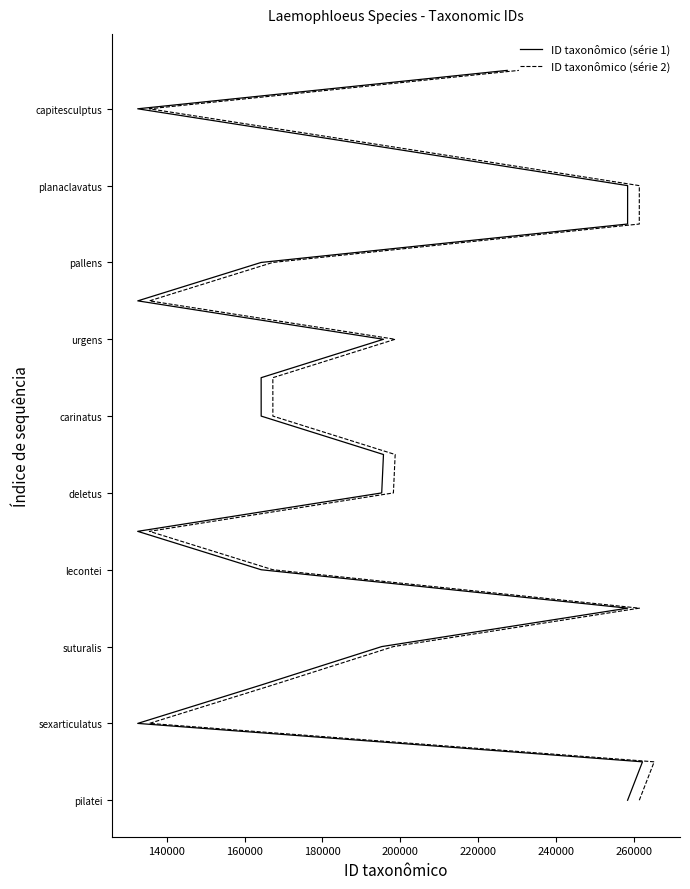

True or false: ID taxonômico (série 2) and ID taxonômico (série 1) cross at least once.

False